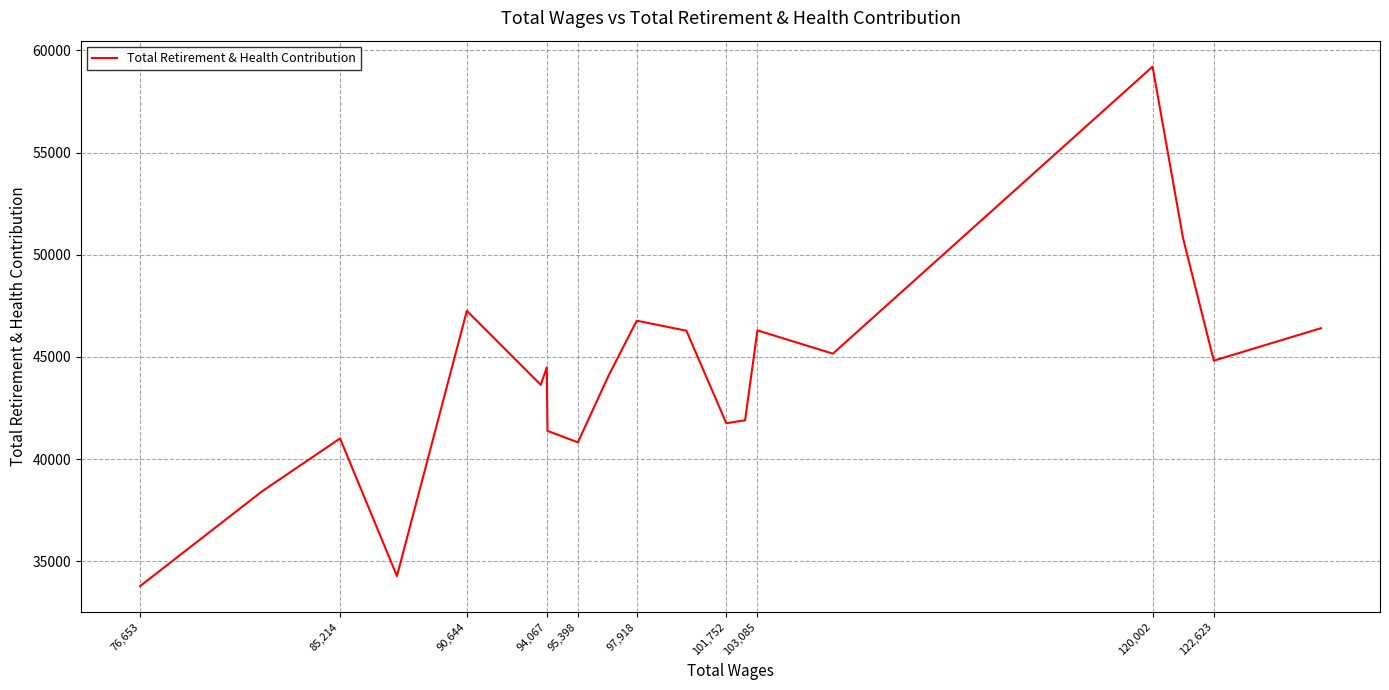

What is the maximum value shown in the chart?

59205